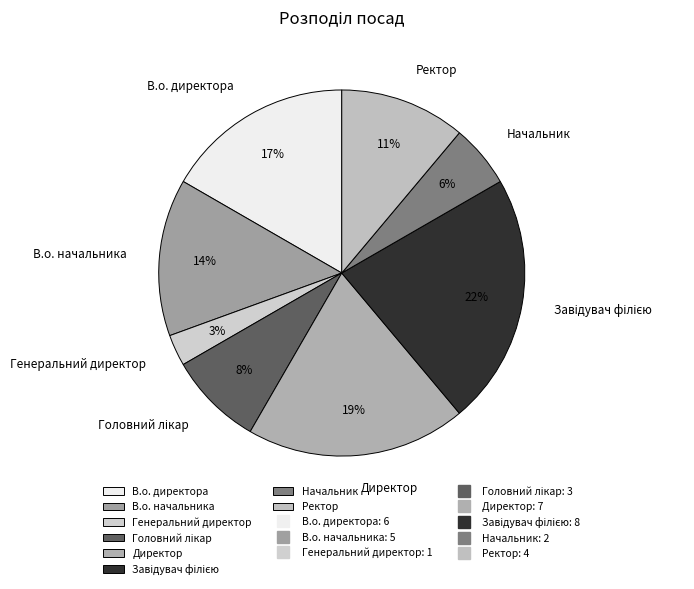

Is it true that Начальник is 6% of the pie?

True